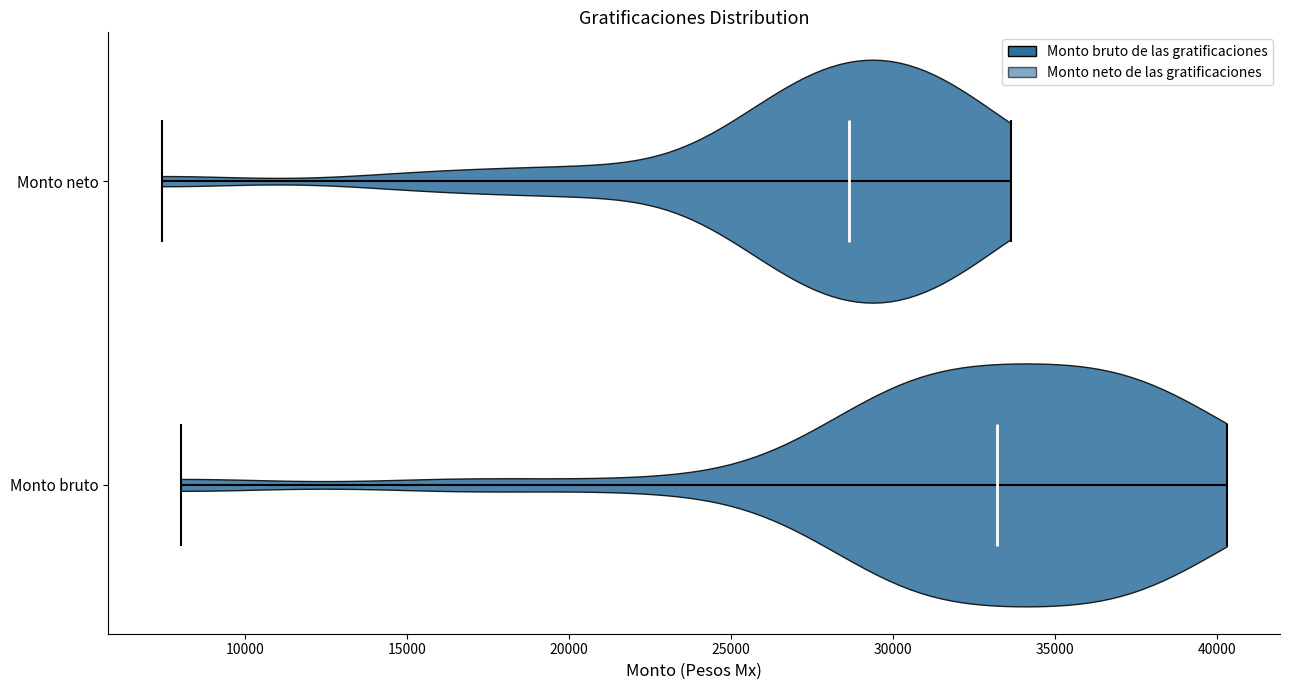

Reading bottom to top, read every violin against the x-axis: where its median line is, and the lowest and highest points it reaches. The values are not printed on the chart, so give them approximately, as read against the axis.

Monto bruto: median line 33000, lowest point 8000, highest point 40500
Monto neto: median line 28500, lowest point 7500, highest point 33500